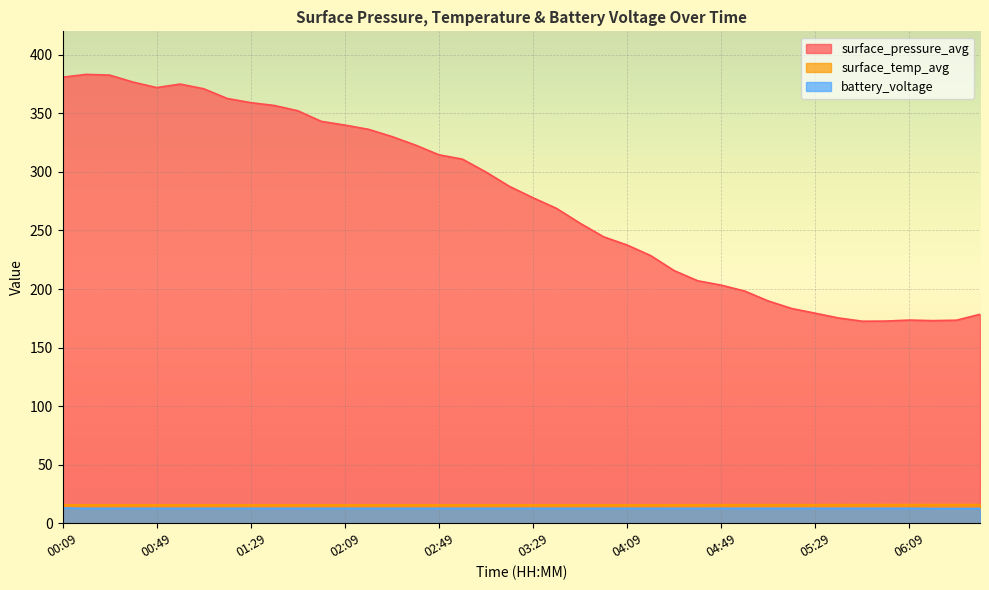

What is the difference between the maximum and minimum values in the battery_voltage series?

0.4